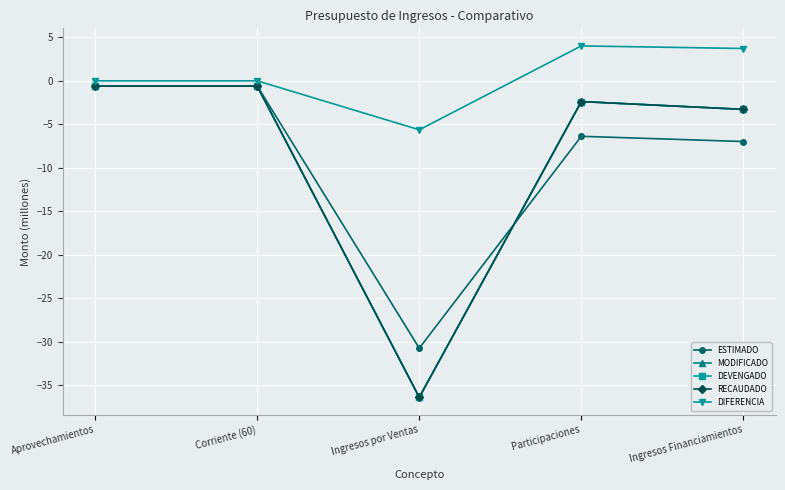

What is the total value across all series at Aprovechamientos?

-2.5